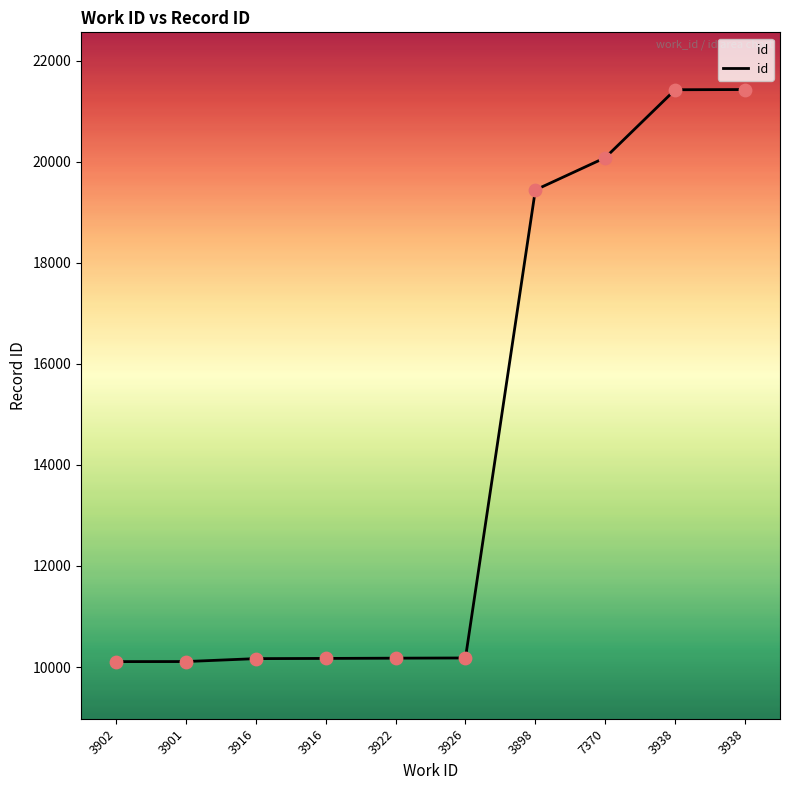

How many lines are shown in the chart?

1